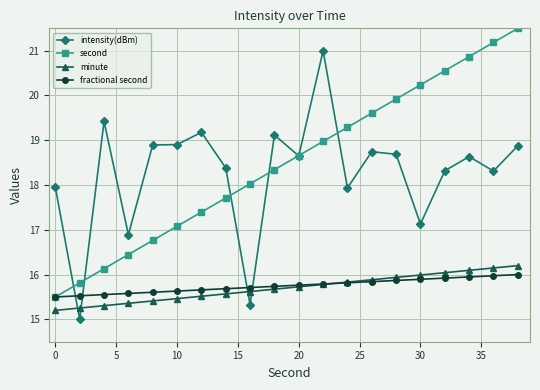

True or false: second has more than 1 points higher than both neighbors.

False